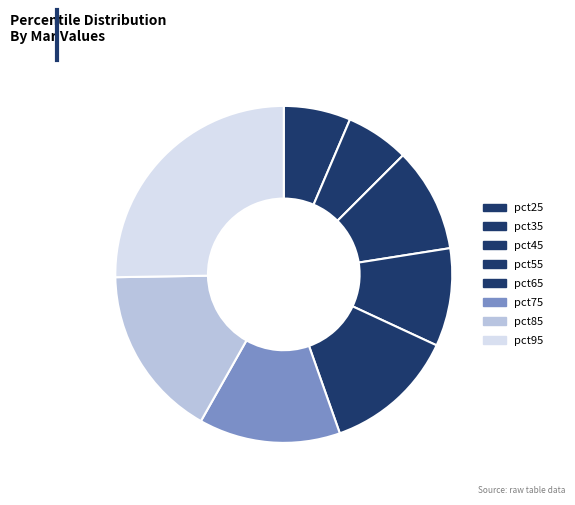

What percentage is the pct95 slice, to the nearest percent?

25%